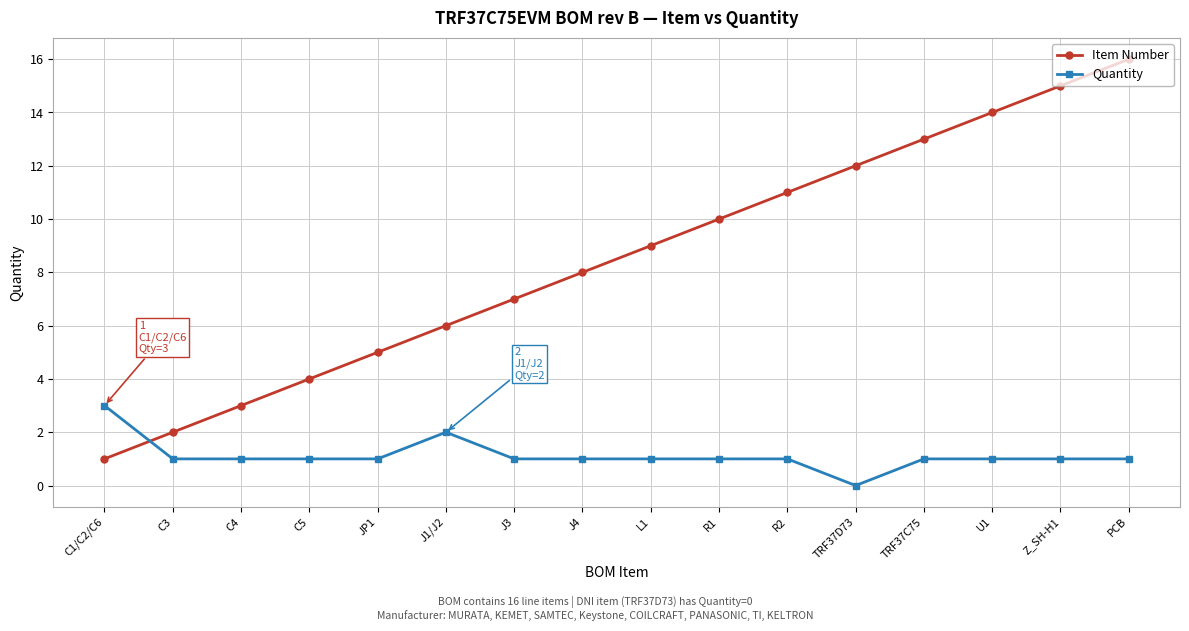

What is the value of the Quantity point at the 4th from the left?

1